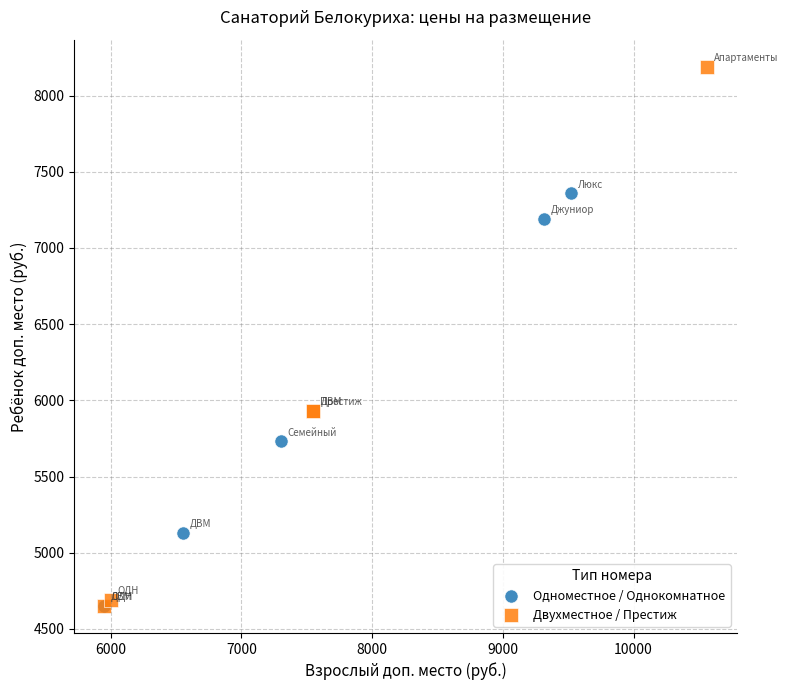

Which series contains the highest Y value?

Двухместное / Престиж